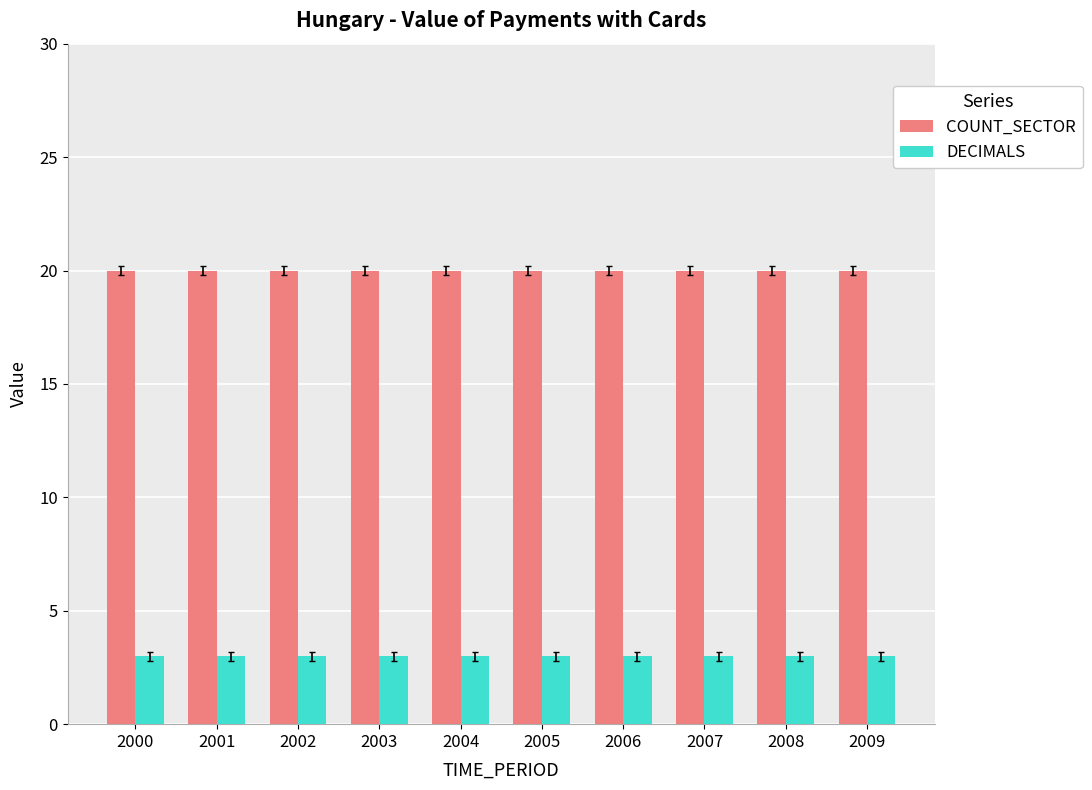

Reading left to right, transcribe all the data shown in this chart.

COUNT_SECTOR: 2000=20	2001=20	2002=20	2003=20	2004=20	2005=20	2006=20	2007=20	2008=20	2009=20
DECIMALS: 2000=3	2001=3	2002=3	2003=3	2004=3	2005=3	2006=3	2007=3	2008=3	2009=3